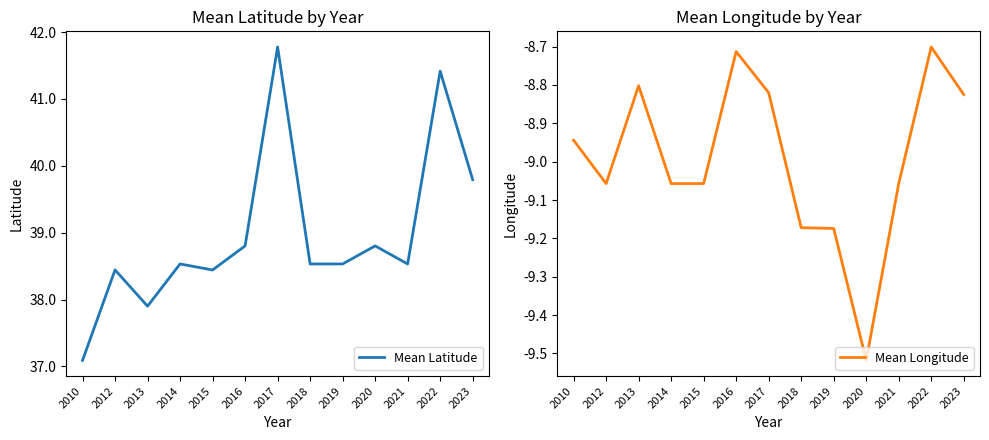

What is the total value across all series at 2019?

29.4